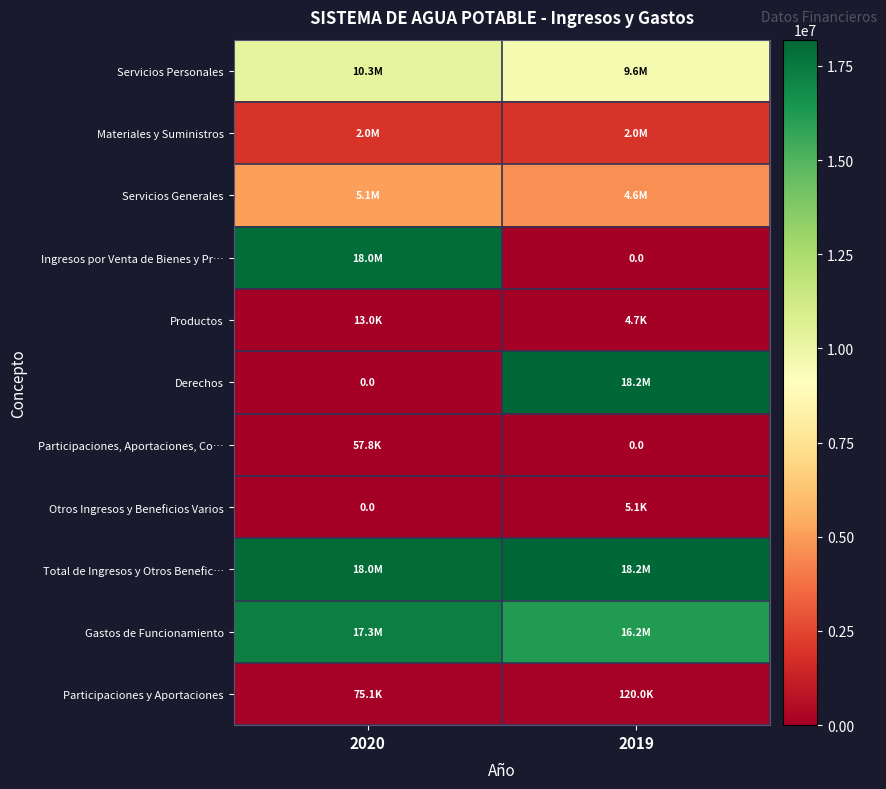

True or false: Productos has a value of 16947.8 at 2020.

False